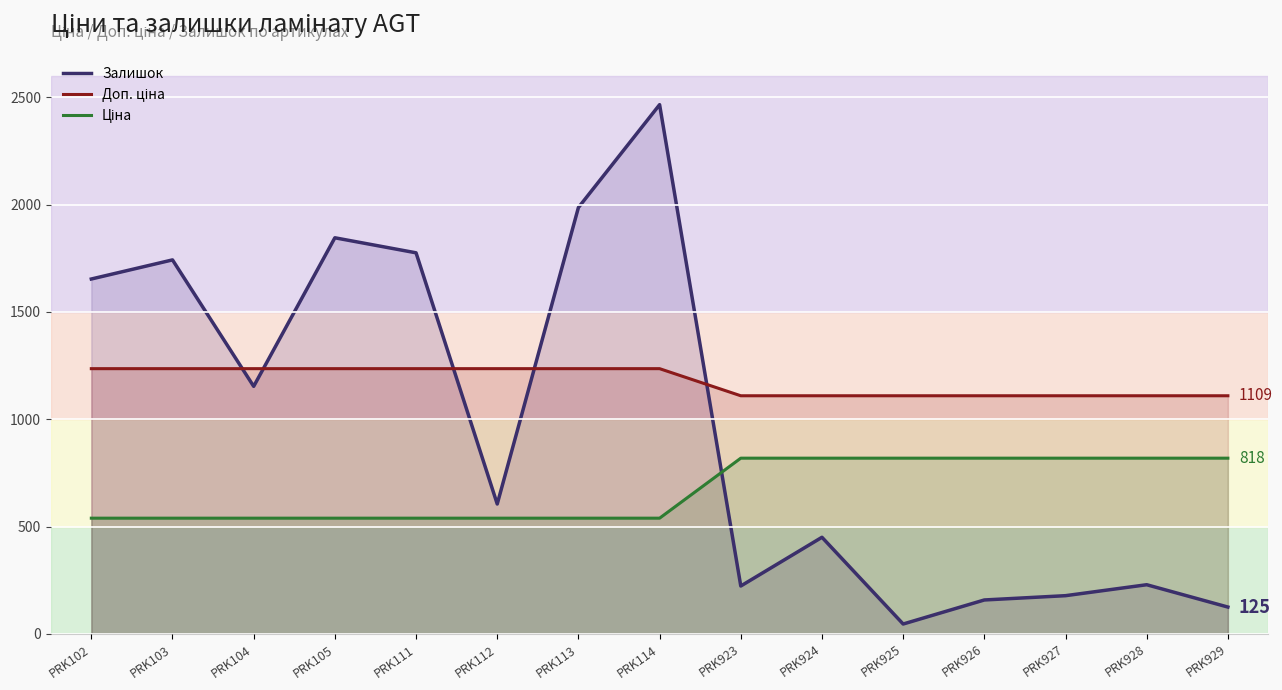

What is the minimum value shown in the chart?

46.0